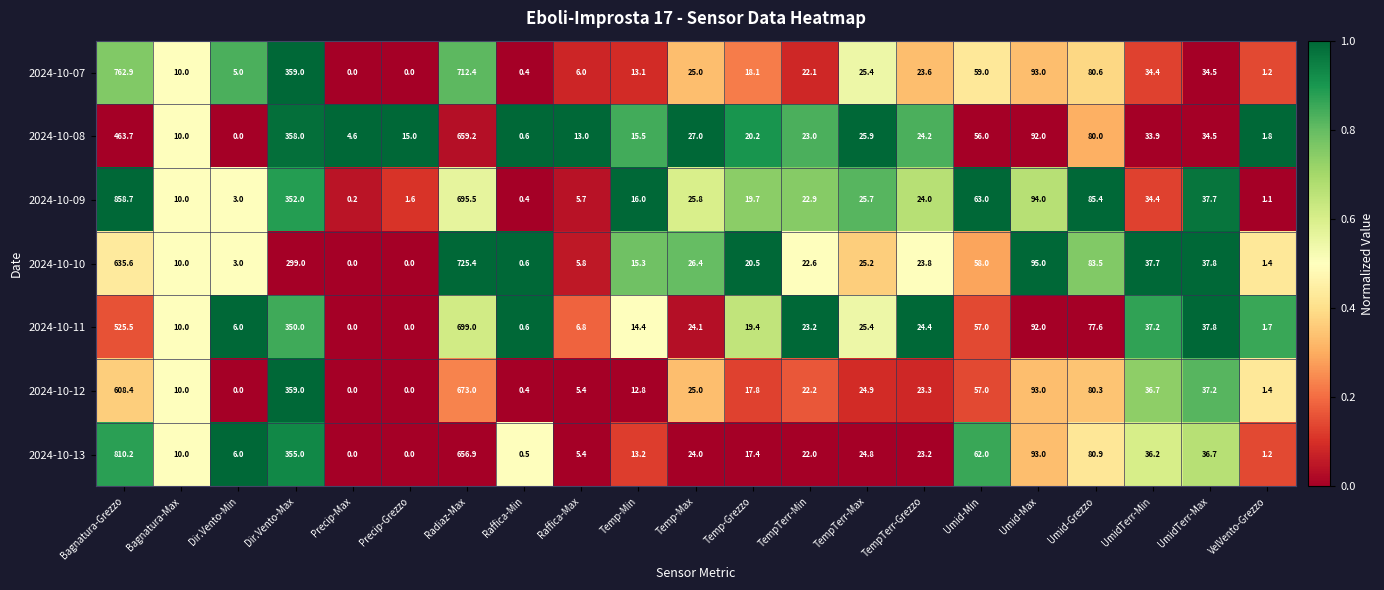

The 2024-10-07 series shows 140.2 at Umid-Max. True or false?

False